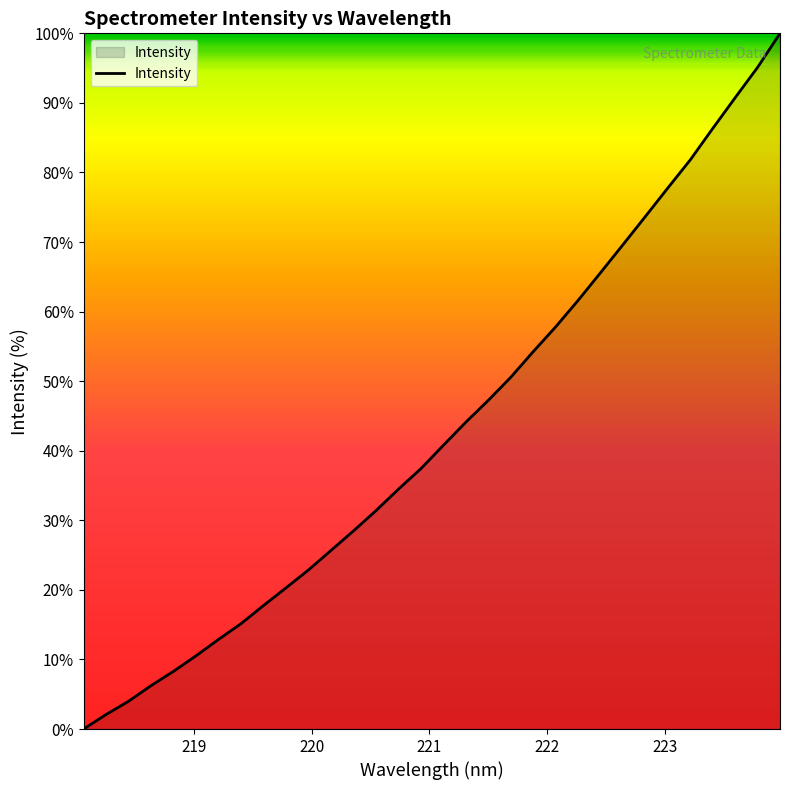

What is the difference between the maximum and minimum values?

100.0